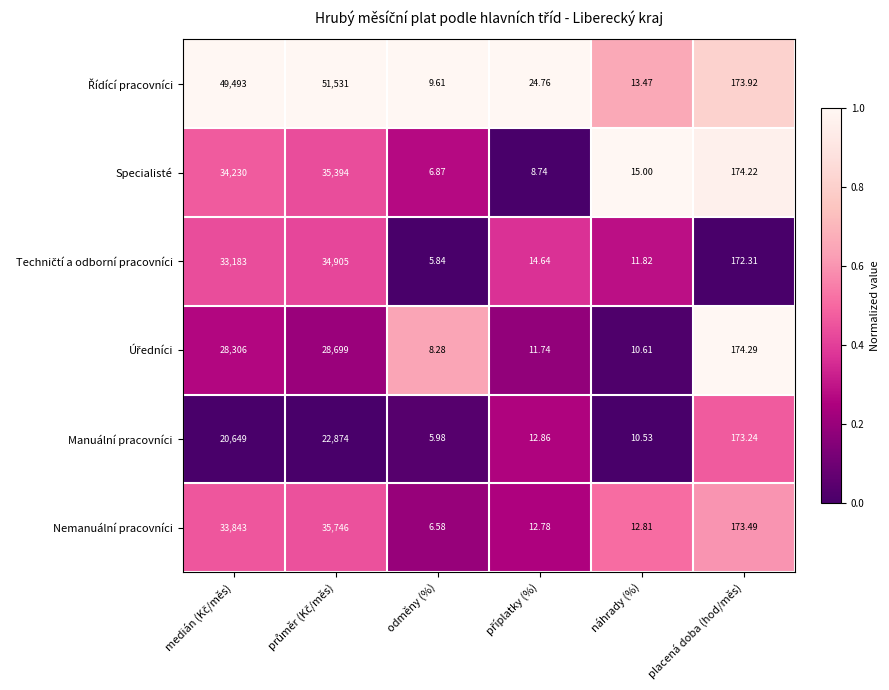

At which label does Manuální pracovníci reach its minimum?

odměny (%)